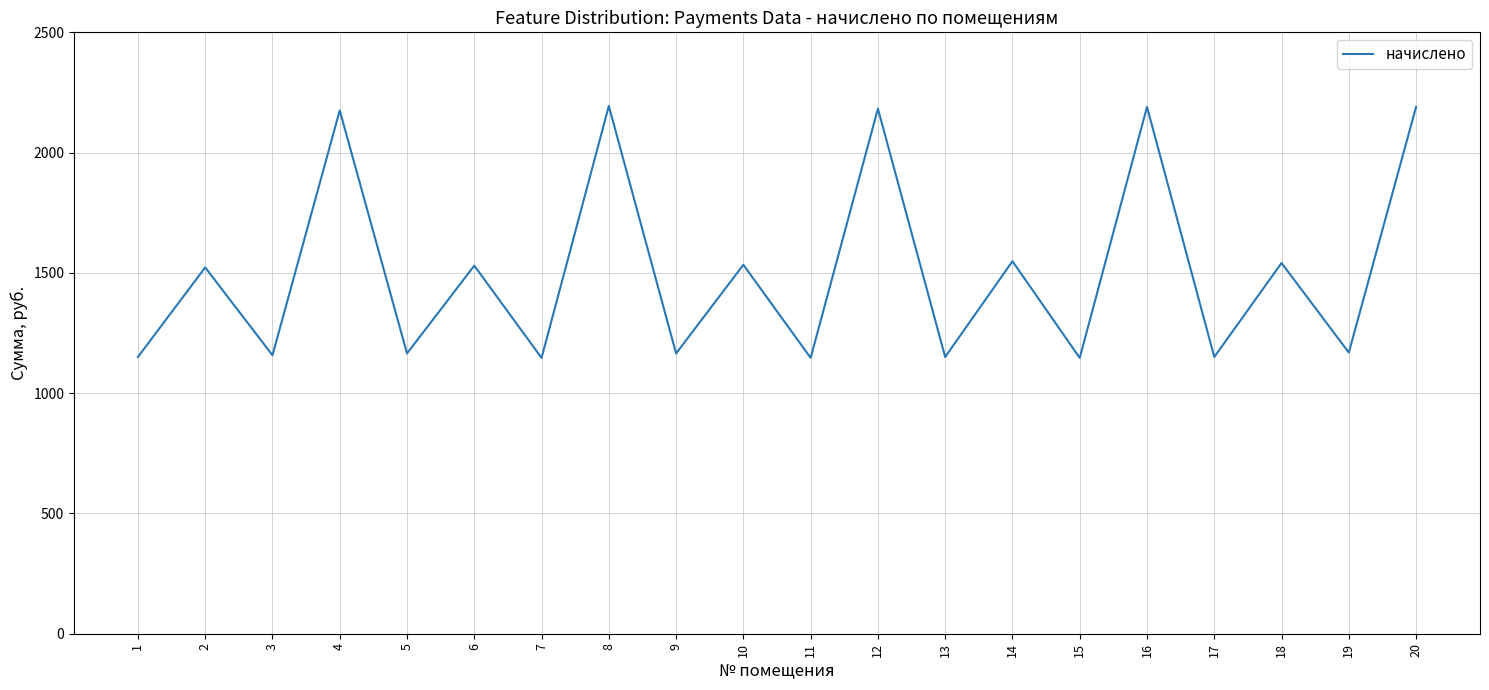

What is the smallest value displayed?

1146.7